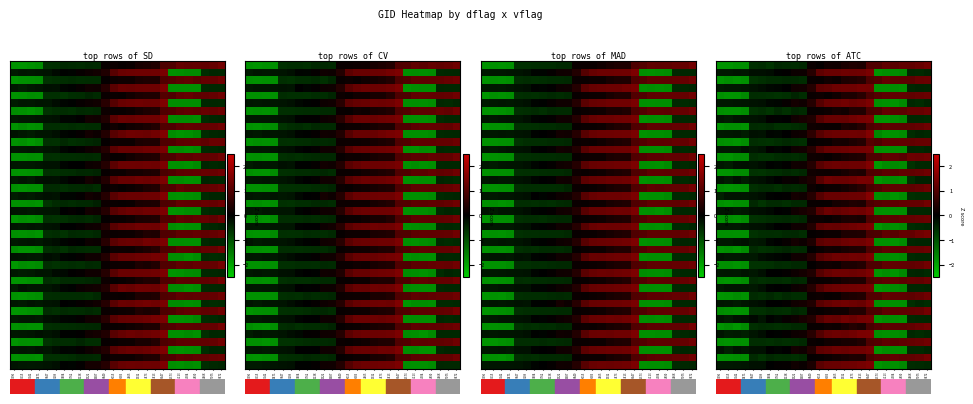

How many categories are shown in the chart?

26